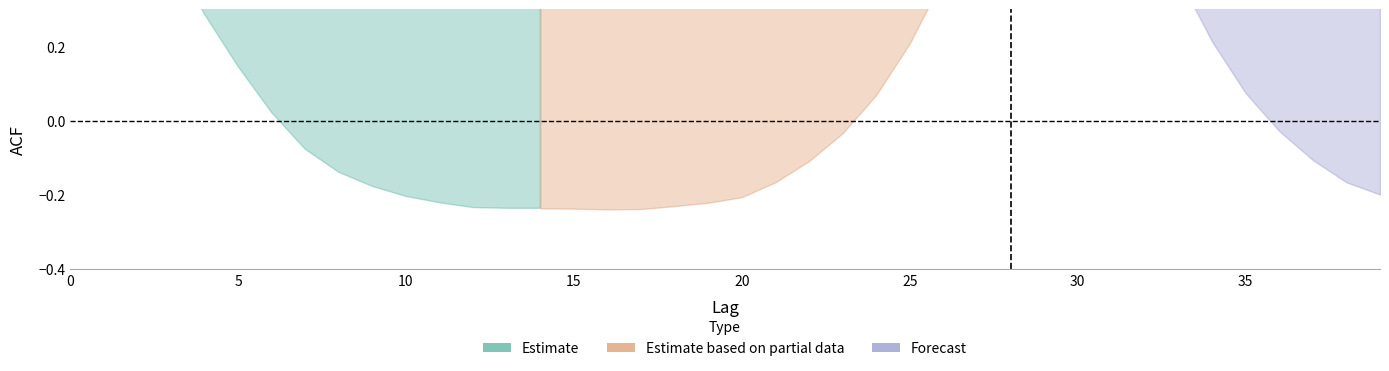

Reading left to right, list all the values displayed in this chart.

acf_shown_smooth: 1.0	0.9	0.9	0.8	0.8	0.8	0.8	0.8	0.8	0.7	0.7	0.7	0.7	0.7	0.7	0.7	0.7	0.7	0.7	0.7	0.7	0.7	0.7	0.7	0.7	0.7	0.7	0.7	0.7	0.7	0.7	0.7	0.7	0.7	0.7	0.7	0.7	0.7	0.7	0.7
acf_shown: 1.0	0.9	0.9	0.8	0.8	0.8	0.8	0.8	0.8	0.7	0.7	0.7	0.7	0.7	0.7	0.7	0.7	0.7	0.7	0.7	0.7	0.7	0.7	0.7	0.7	0.7	0.7	0.7	0.7	0.7	0.7	0.7	0.7	0.7	0.7	0.7	0.7	0.7	0.7	0.7
acf_li: 1.0	0.9	0.7	0.5	0.3	0.1	0.0	-0.1	-0.1	-0.2	-0.2	-0.2	-0.2	-0.2	-0.2	-0.2	-0.2	-0.2	-0.2	-0.2	-0.2	-0.2	-0.1	-0.0	0.1	0.2	0.4	0.6	0.7	0.7	0.8	0.7	0.6	0.4	0.2	0.1	-0.0	-0.1	-0.2	-0.2